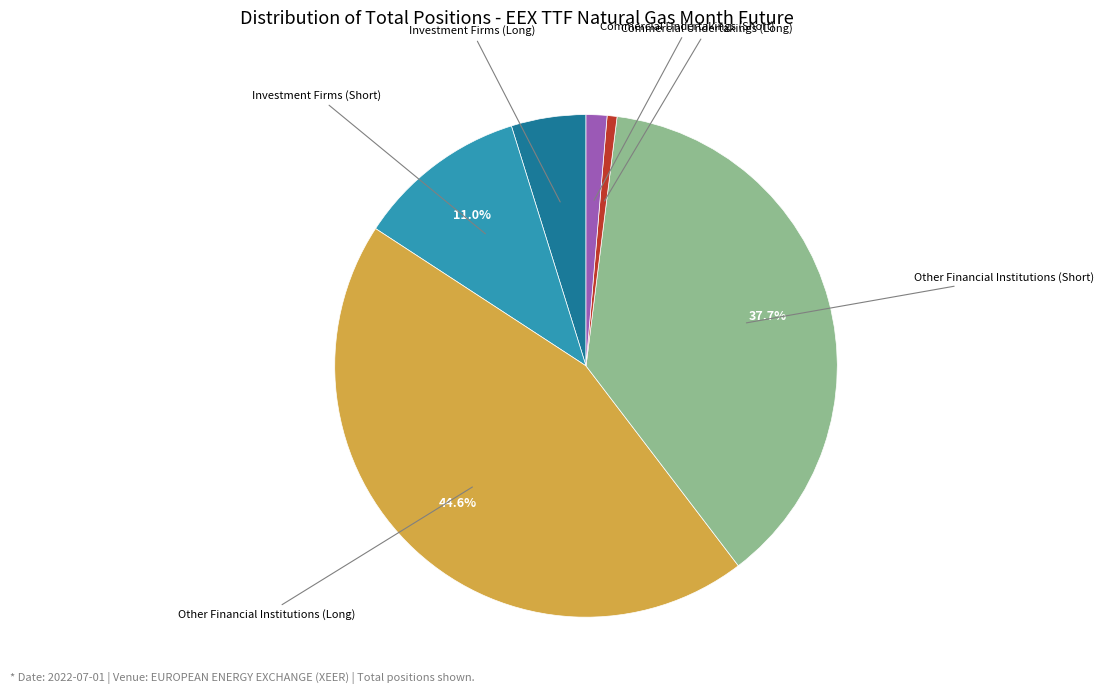

Is there a majority slice in this chart?

No